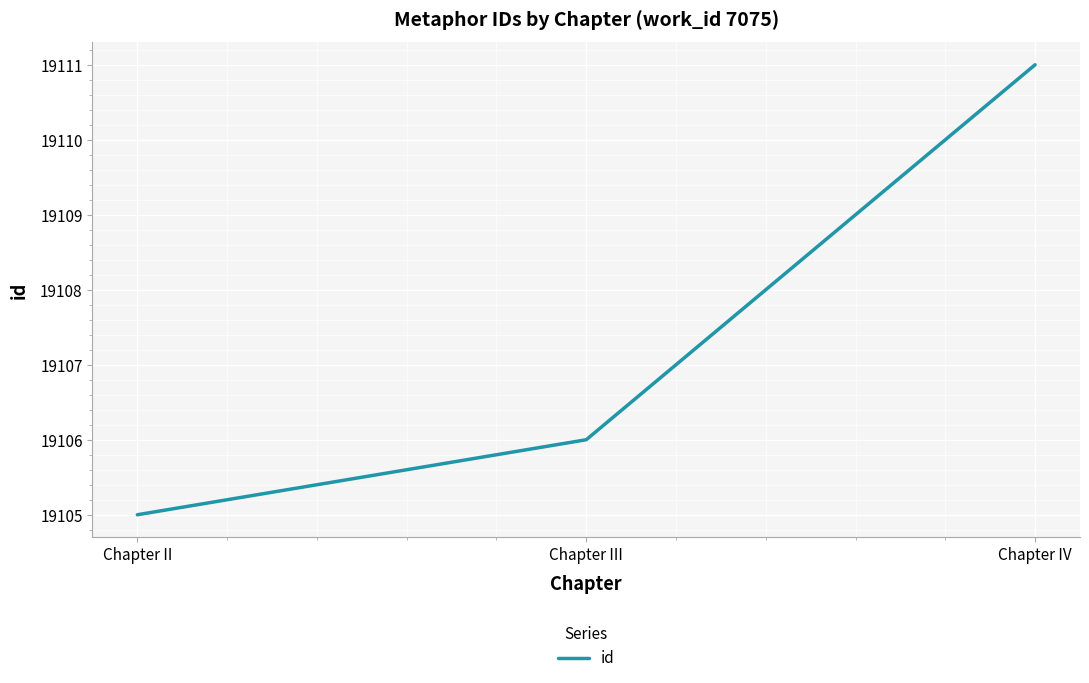

Count the values in the range 19105 to 19111.

3